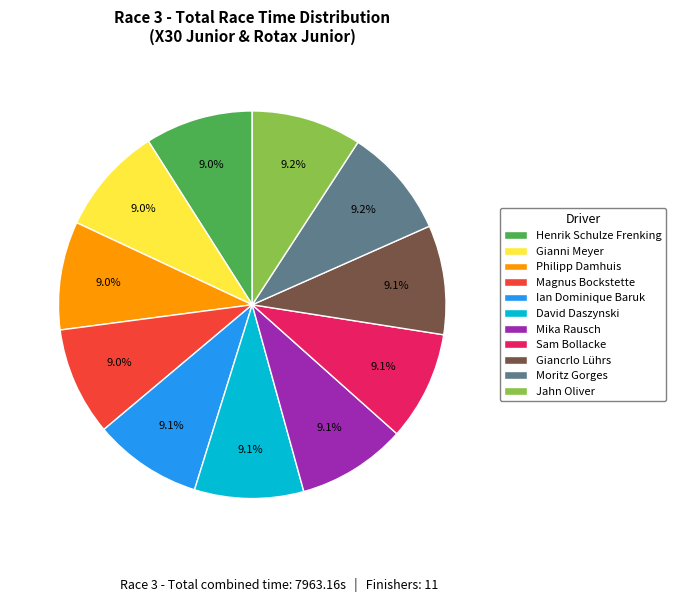

How many segments does this pie chart have?

11